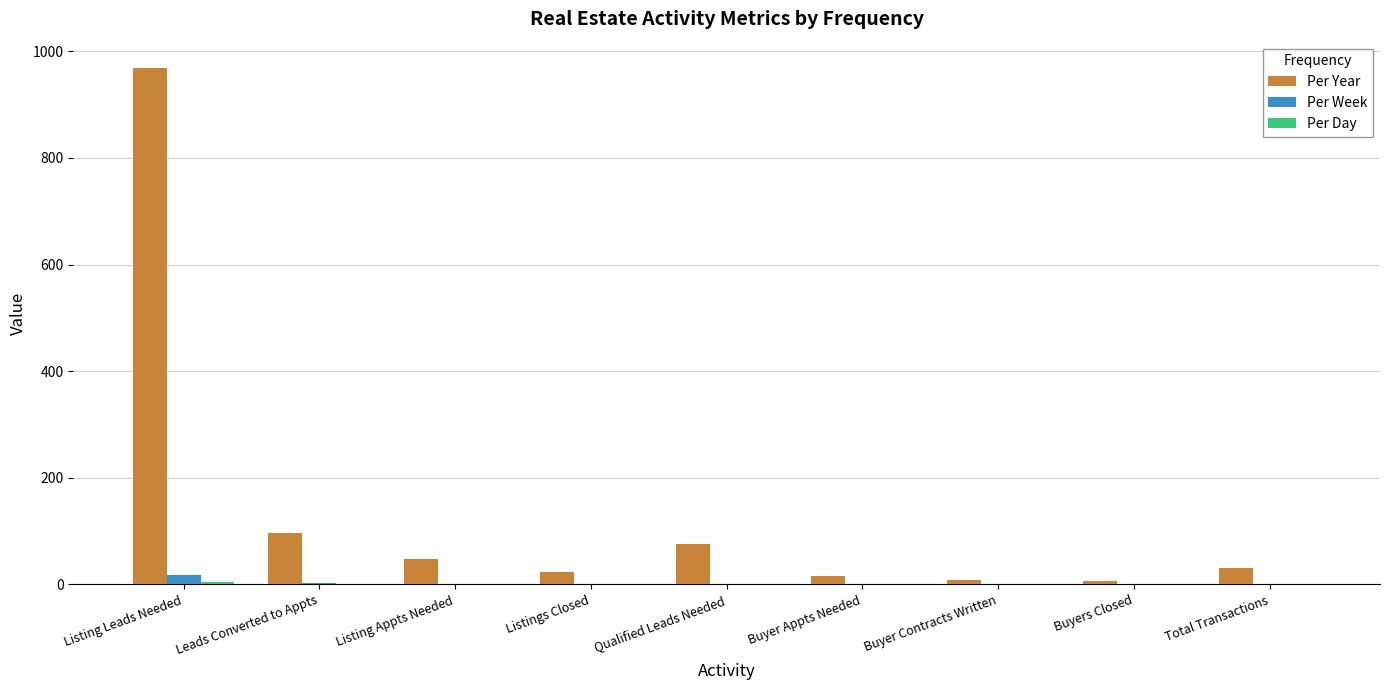

At which label does Per Year reach its peak?

Listing Leads Needed